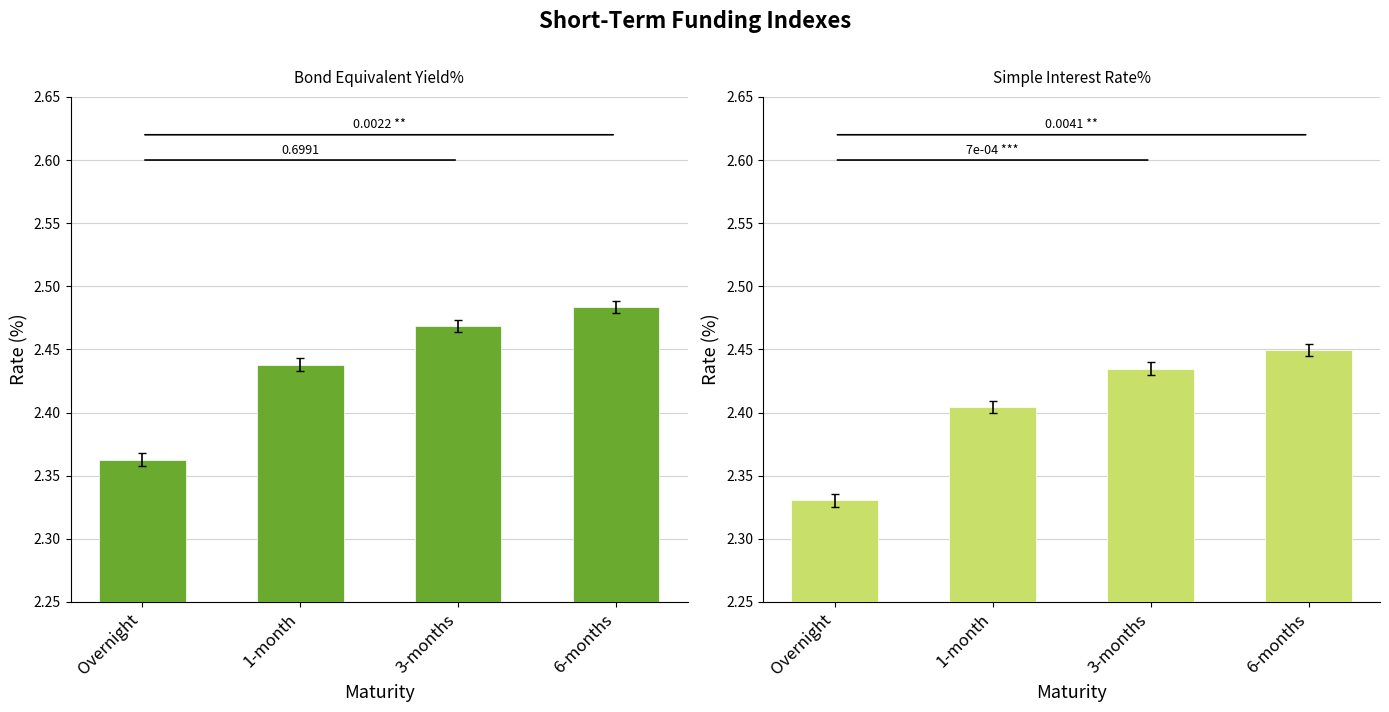

What is the value of the Simple Interest Rate% bar at the 4th from the left?

2.4